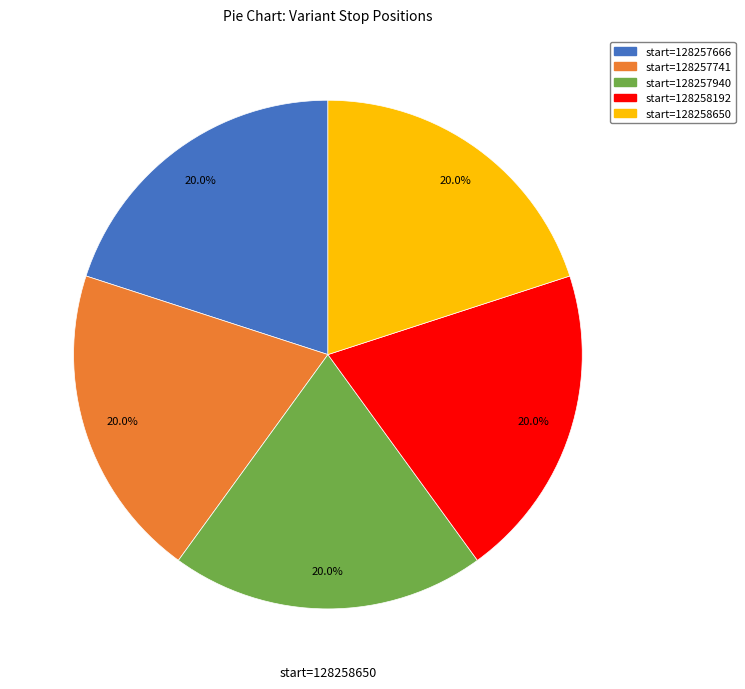

Is there any slice that represents more than half of the pie?

No